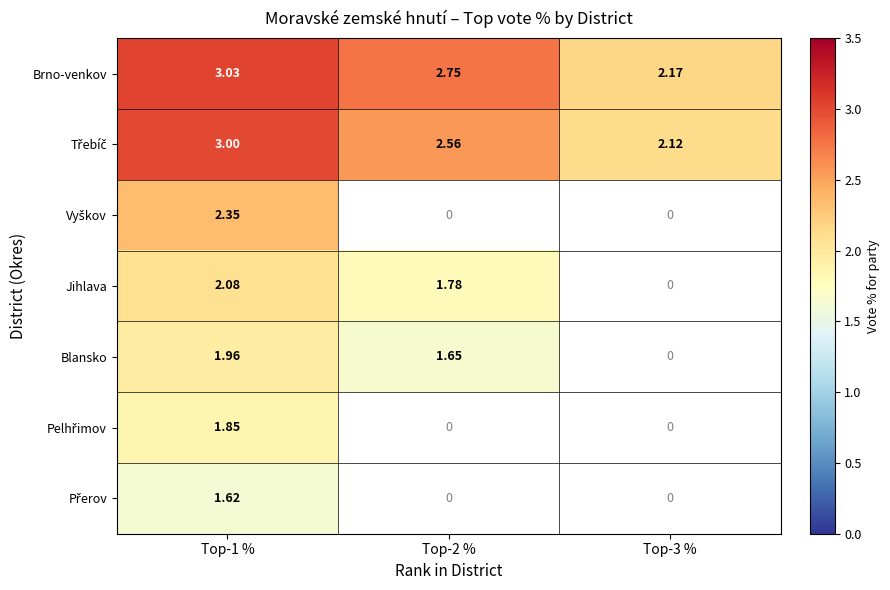

What is the approximate value of Jihlava at Top-2 %?

1.8